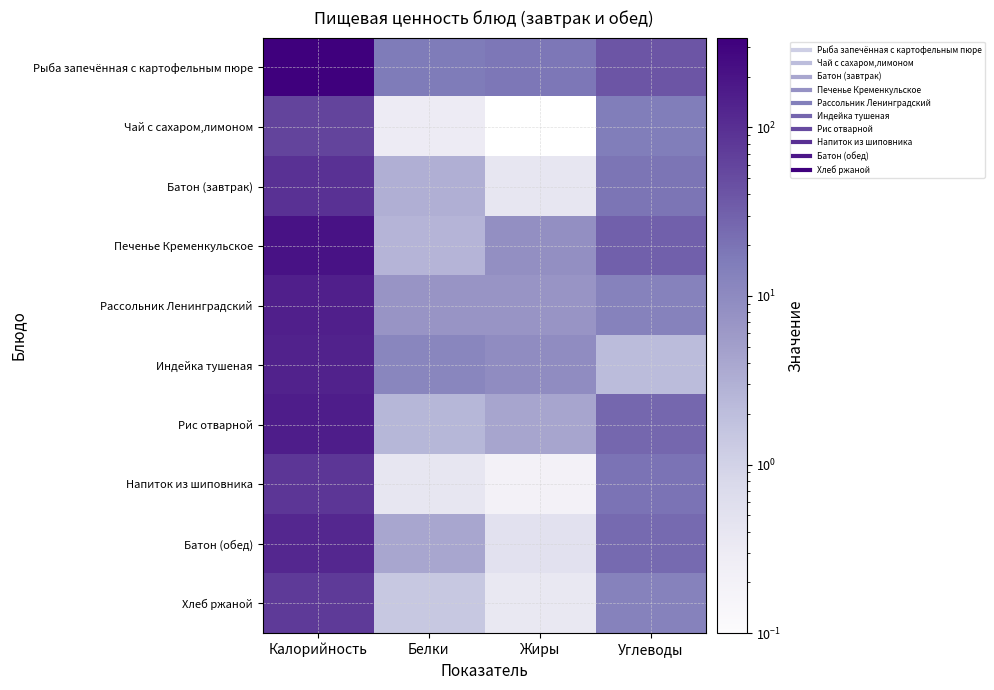

Rank the series by their maximum value, from highest to lowest.

Рыба запечённая с картофельным пюре, Печенье Кременкульское, Рис отварной, Рассольник Ленинградский, Индейка тушеная, Батон (обед), Батон (завтрак), Напиток из шиповника, Хлеб ржаной, Чай с сахаром,лимоном